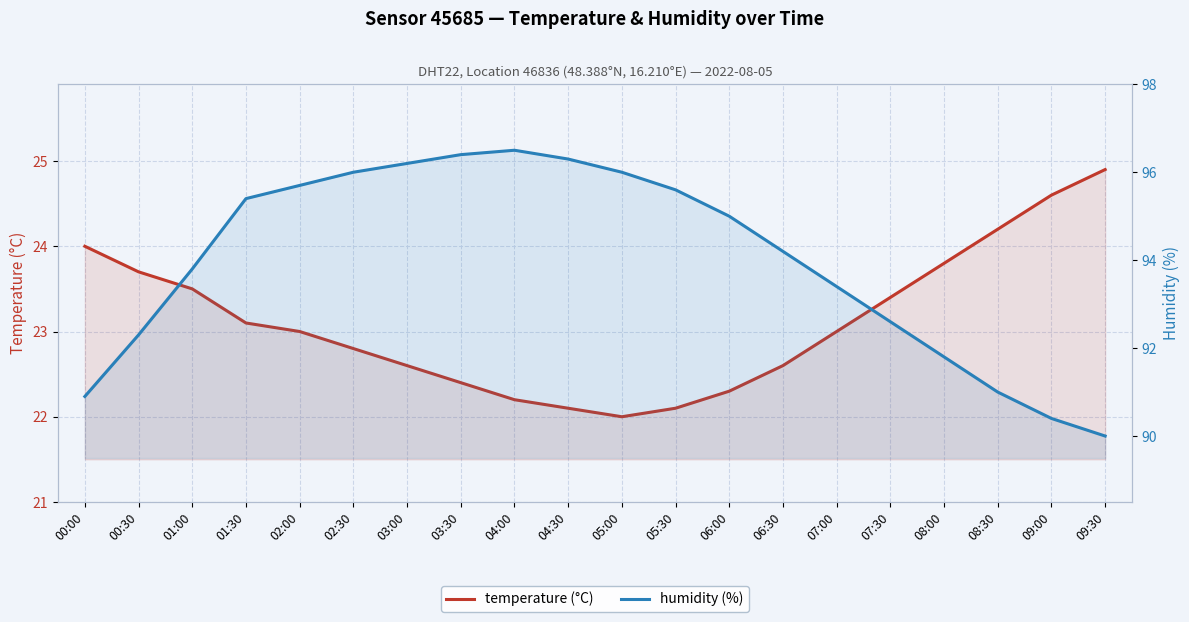

Which has a higher value, 05:00 or 01:30?

01:30